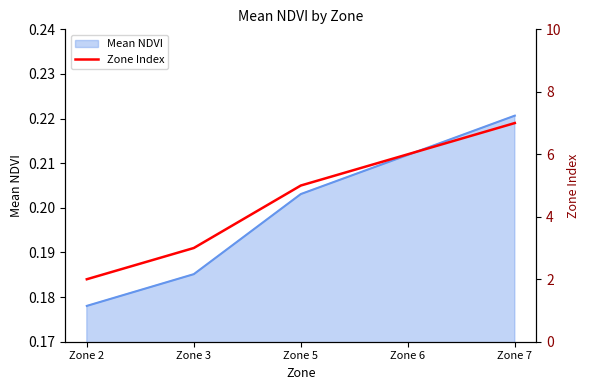

List the labels in order of Mean NDVI value, largest first.

Zone 7, Zone 6, Zone 5, Zone 3, Zone 2